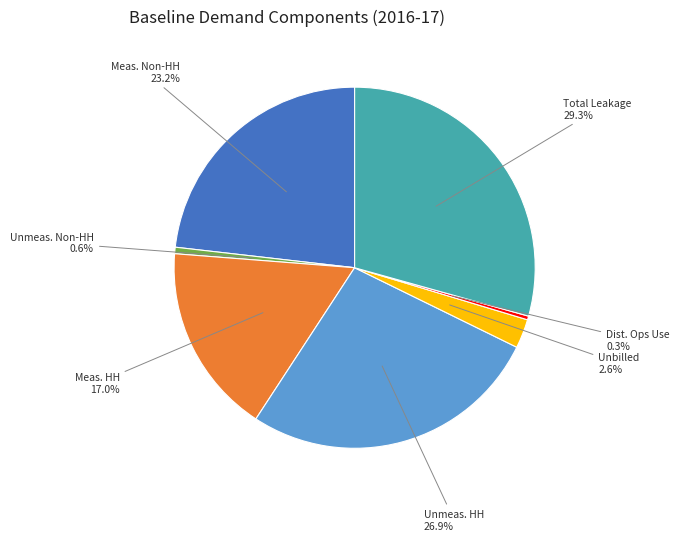

Does any single category account for the majority?

No